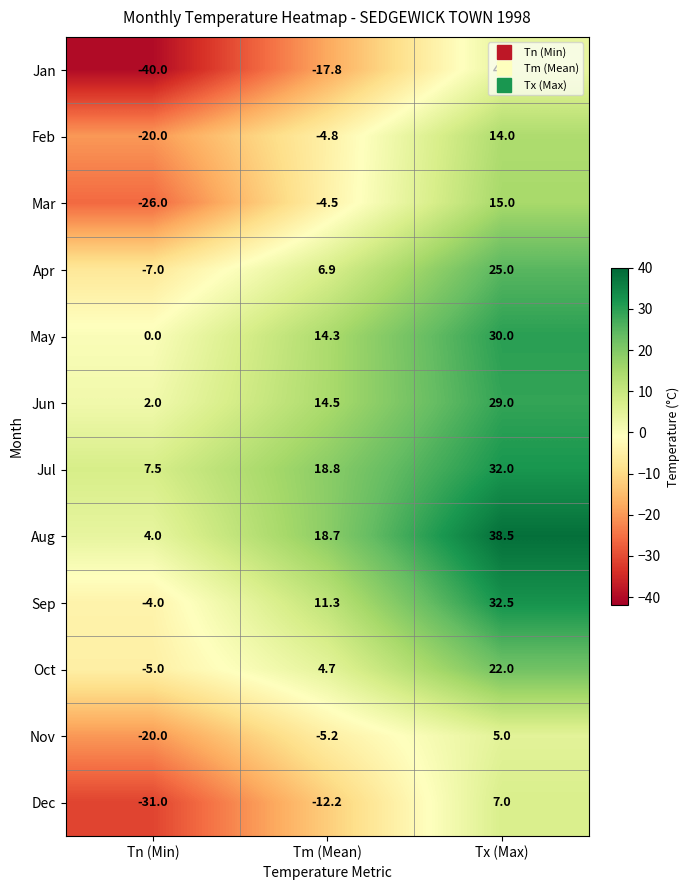

How many data points does each series have?

3